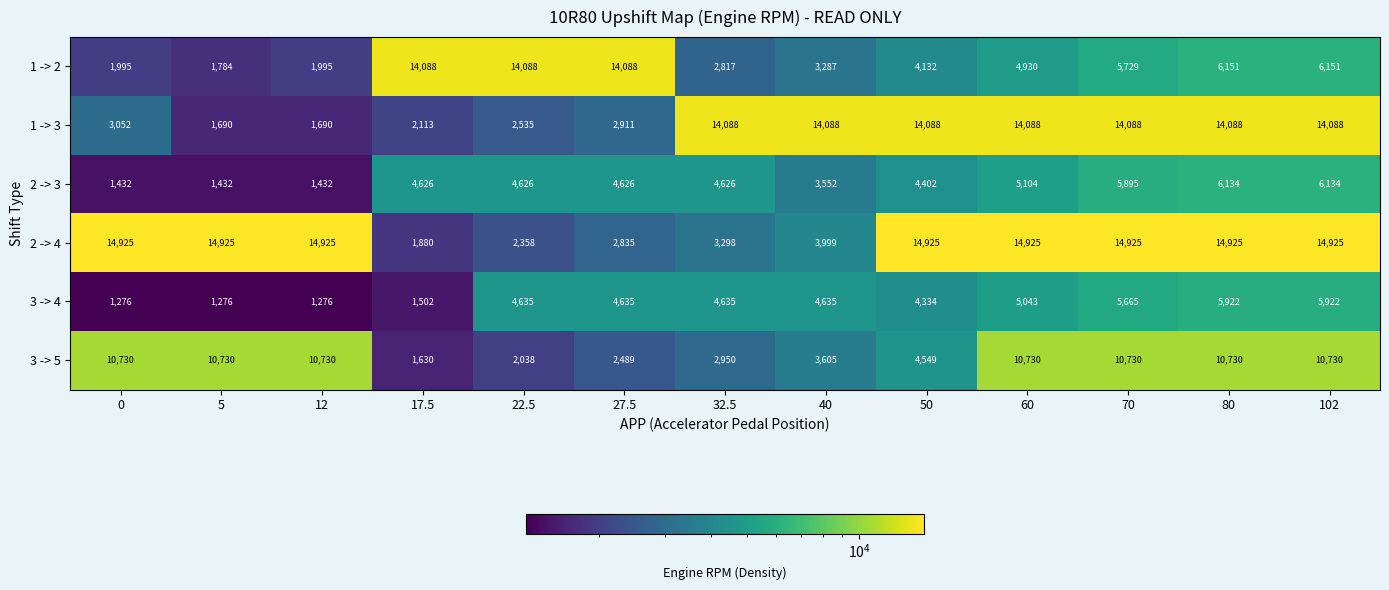

What is the spread (max minus min) of values at 17.5?

12586